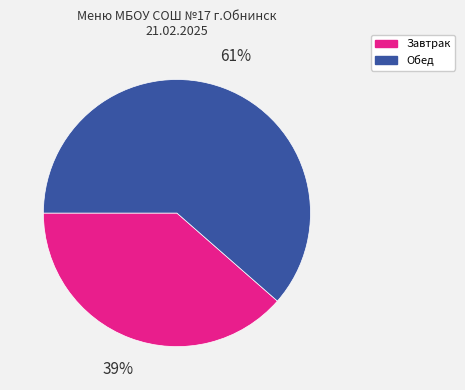

To the nearest percent, what is the average slice percentage?

50%